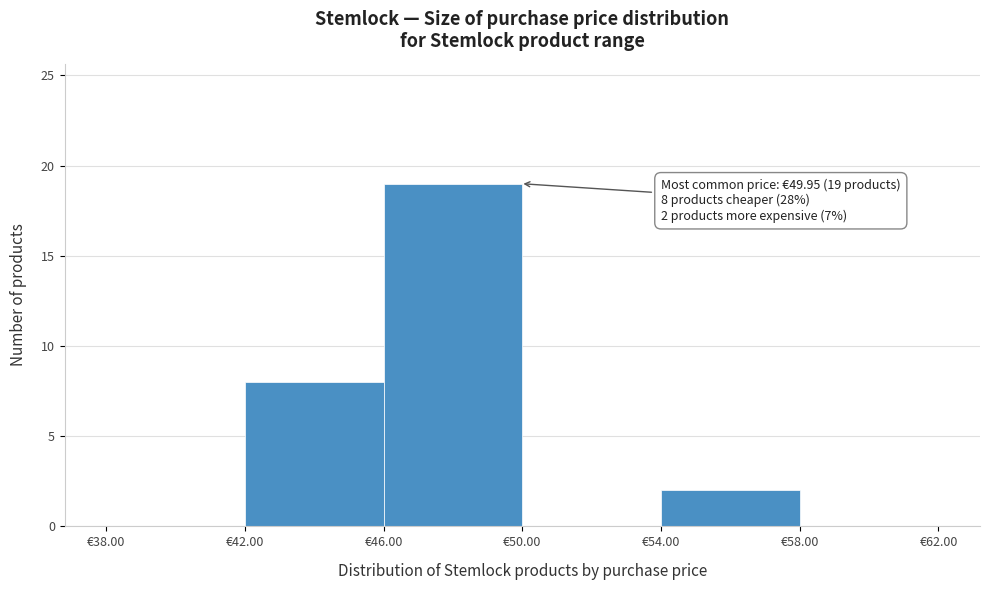

Which range on the x-axis has the tallest bar?

46 to 50